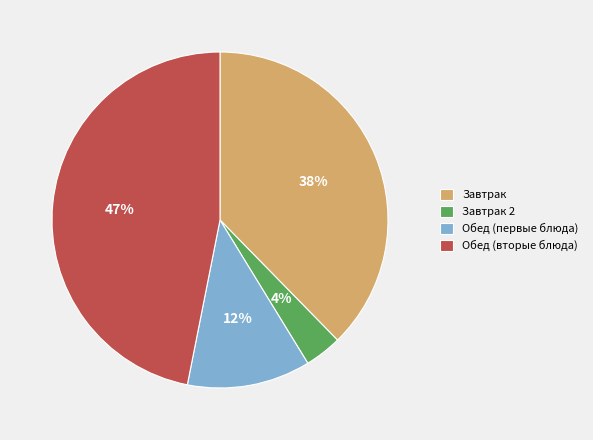

Which has a higher value, Обед (первые блюда) or Завтрак?

Завтрак